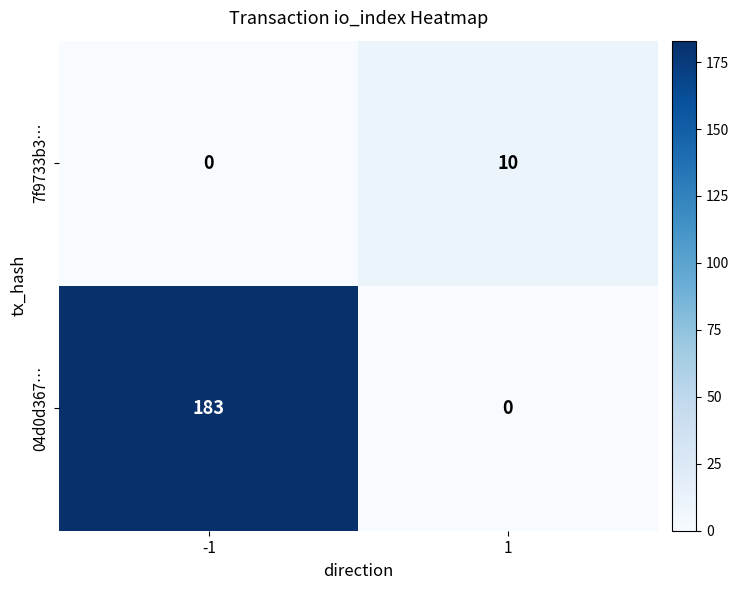

What is the maximum value for 04d0d367…?

183